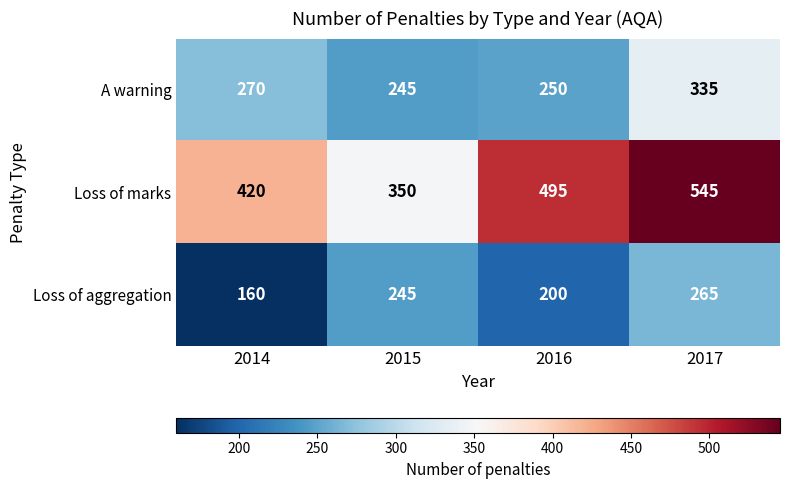

What is the spread (max minus min) of values at 2016?

295